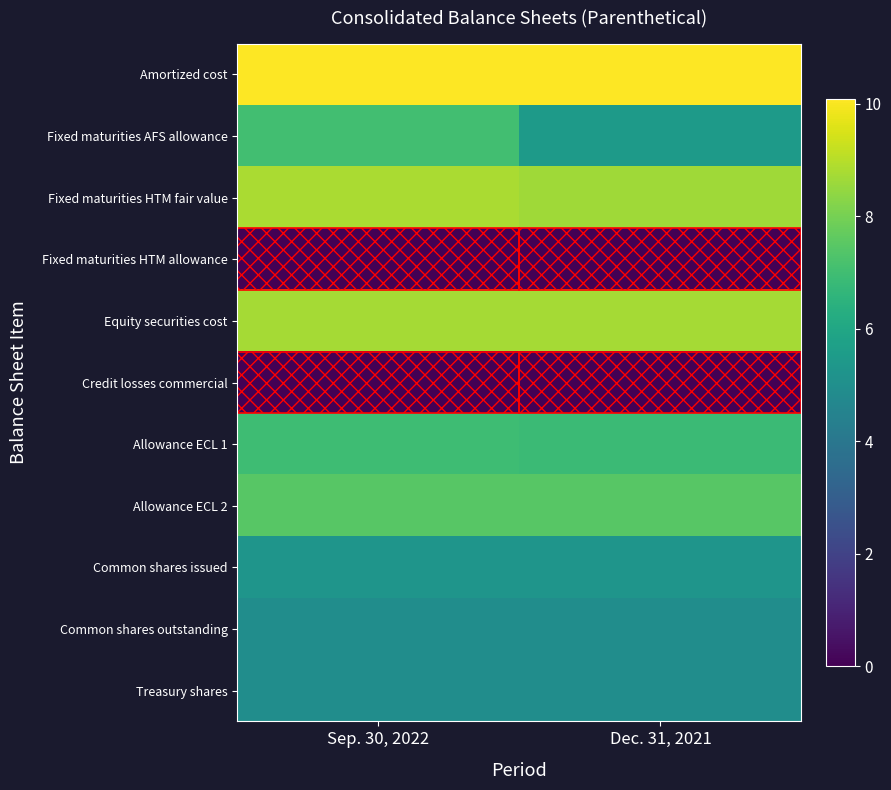

Which series has the largest total across all categories?

Amortized cost